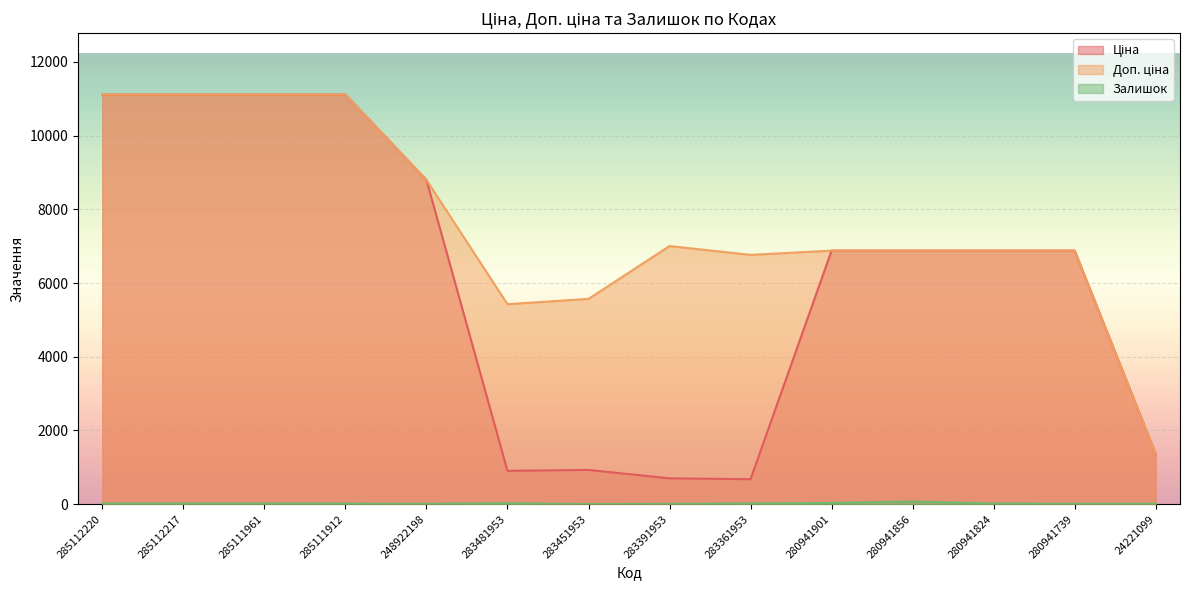

At which label does Ціна first exceed 6879?

285112220